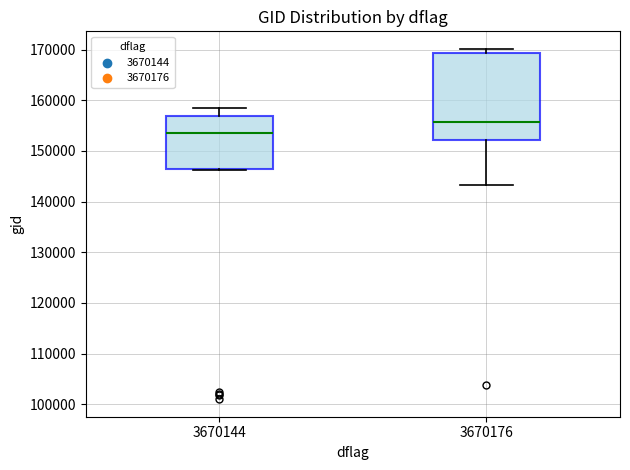

Where is the lower edge of the box at x = 3670144 on the y-axis? The values are not printed on the chart, so give them approximately, as read against the axis.

146000